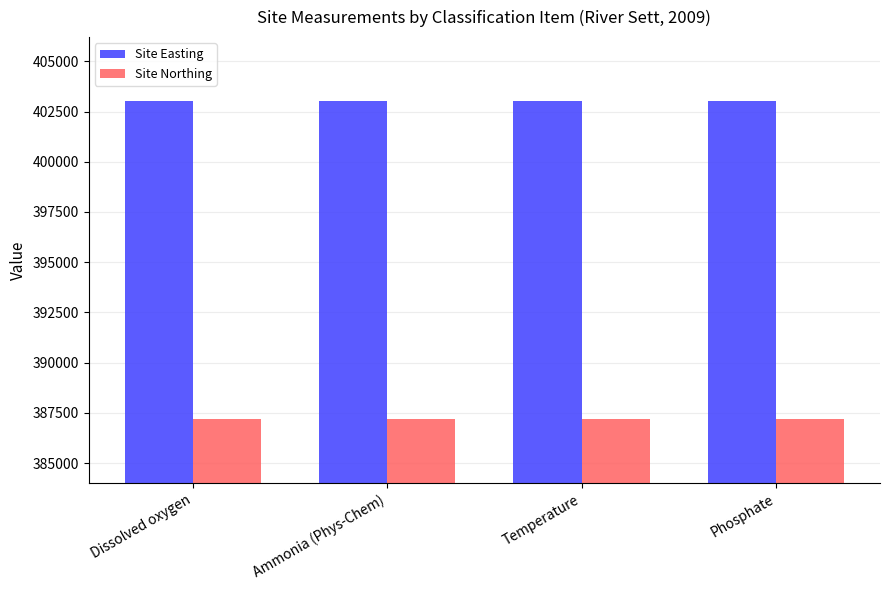

Reading right to left, extract all data points from this chart.

Site Easting: Phosphate=403031	Temperature=403031	Ammonia (Phys-Chem)=403031	Dissolved oxygen=403031
Site Northing: Phosphate=387177	Temperature=387177	Ammonia (Phys-Chem)=387177	Dissolved oxygen=387177